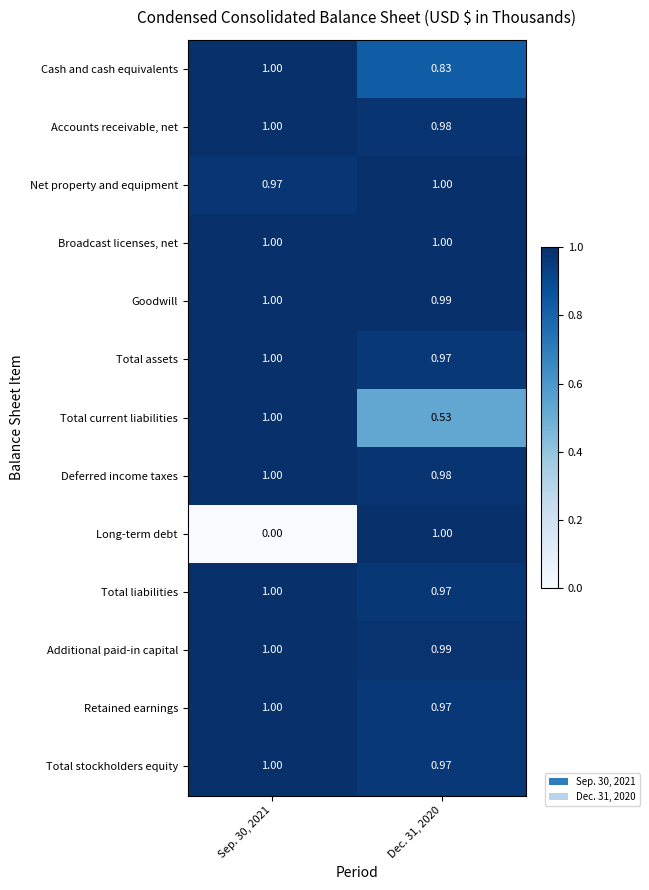

Is the value of Additional paid-in capital at Sep. 30, 2021 greater than the value of Total liabilities at Dec. 31, 2020?

Yes